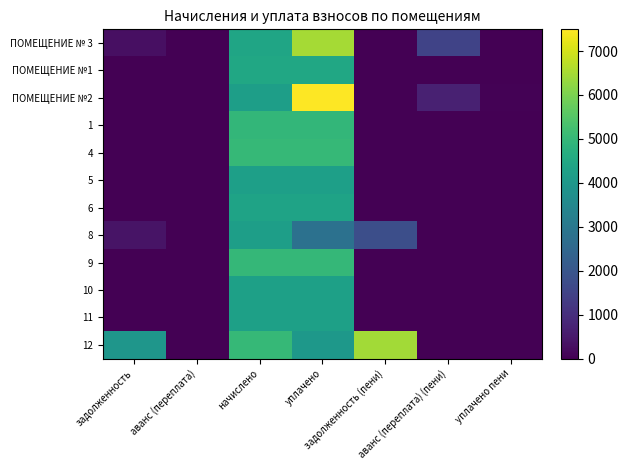

What is the maximum value shown in the chart?

7493.5